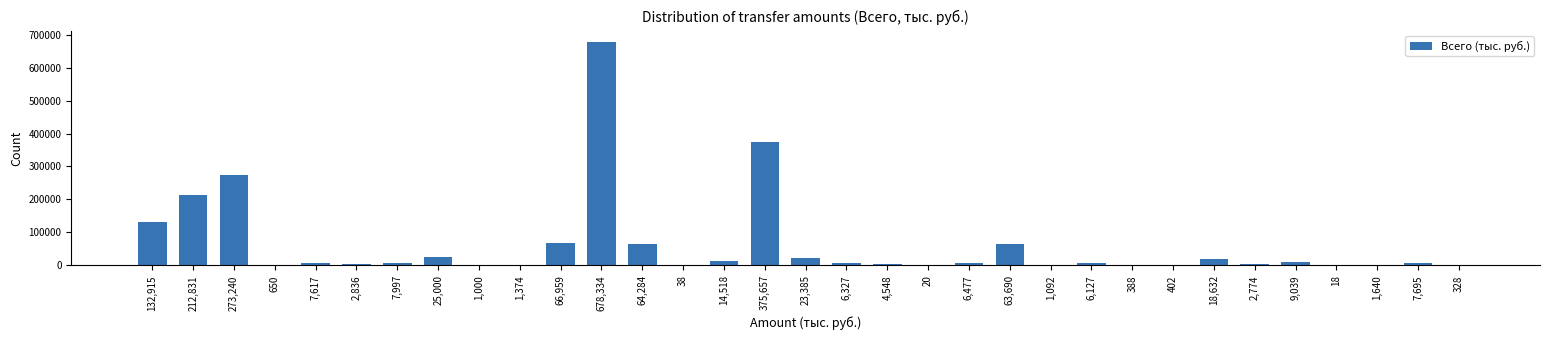

Is it true that the value at 273,240 is 409010.8?

False